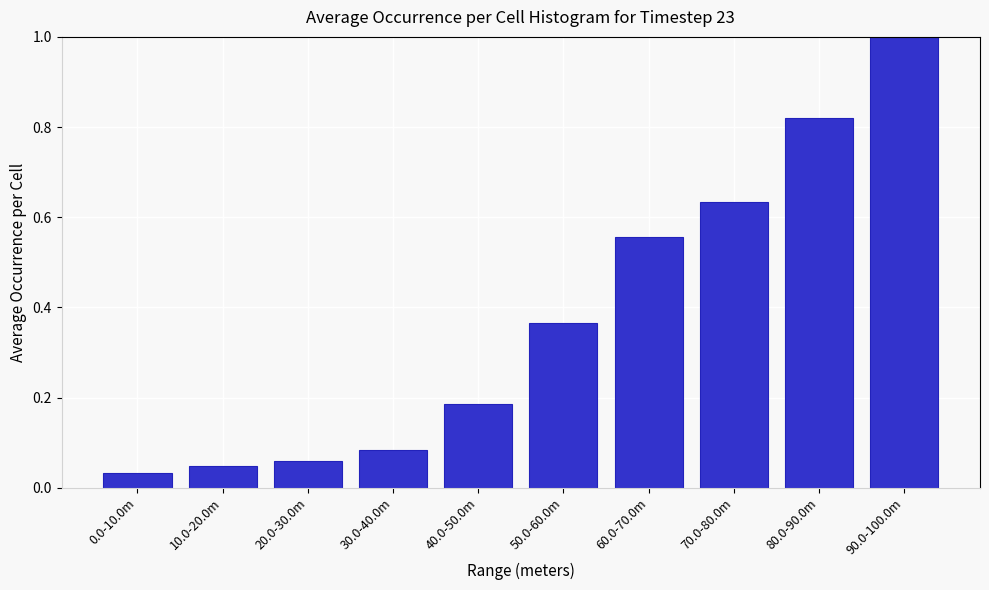

What is the label of the 7th bar from the left?

60.0-70.0m